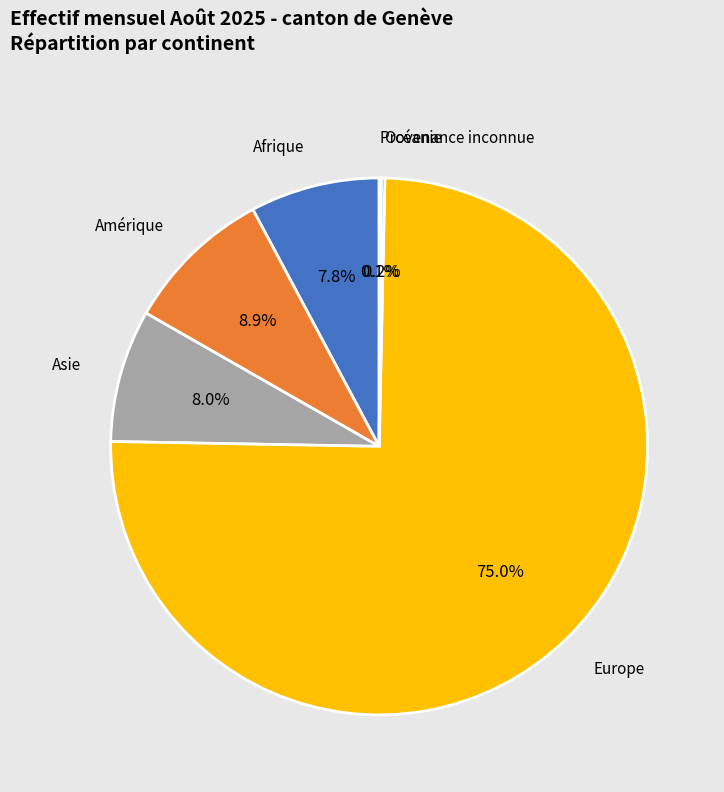

Is there any slice that represents more than half of the pie?

Yes